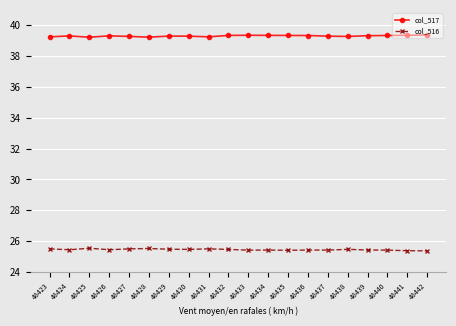

What is the total value across all series at 48441?

64.7